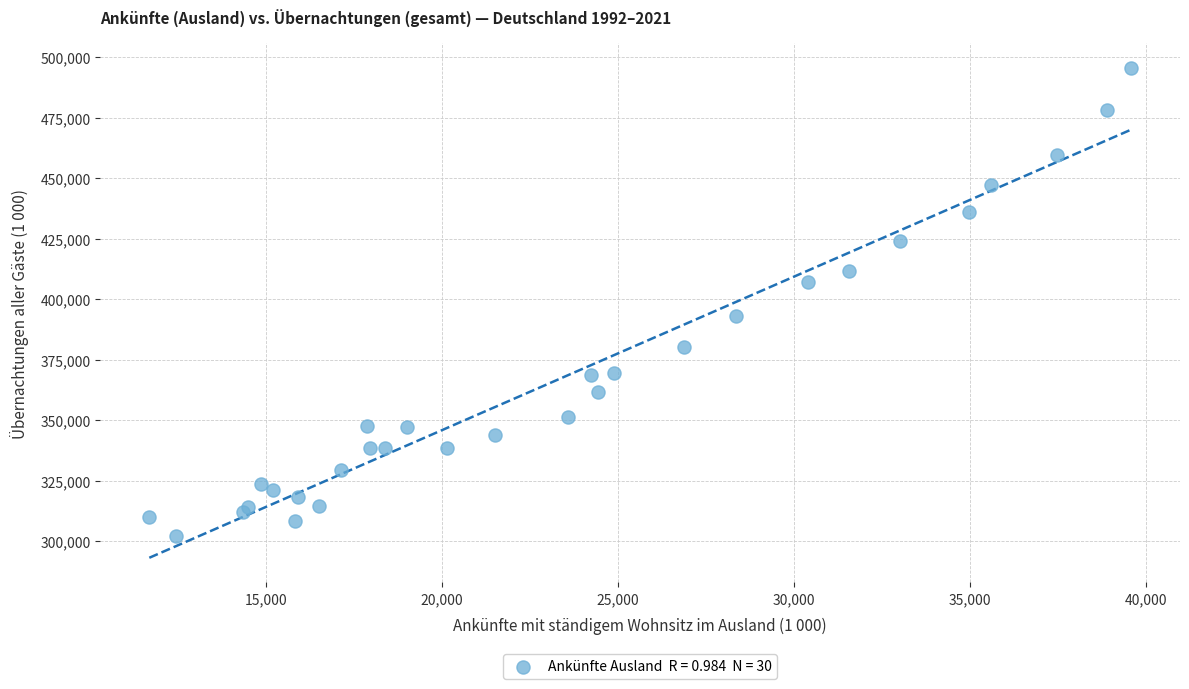

What Y value in the scatter plot is closest to 398964?

393177.1